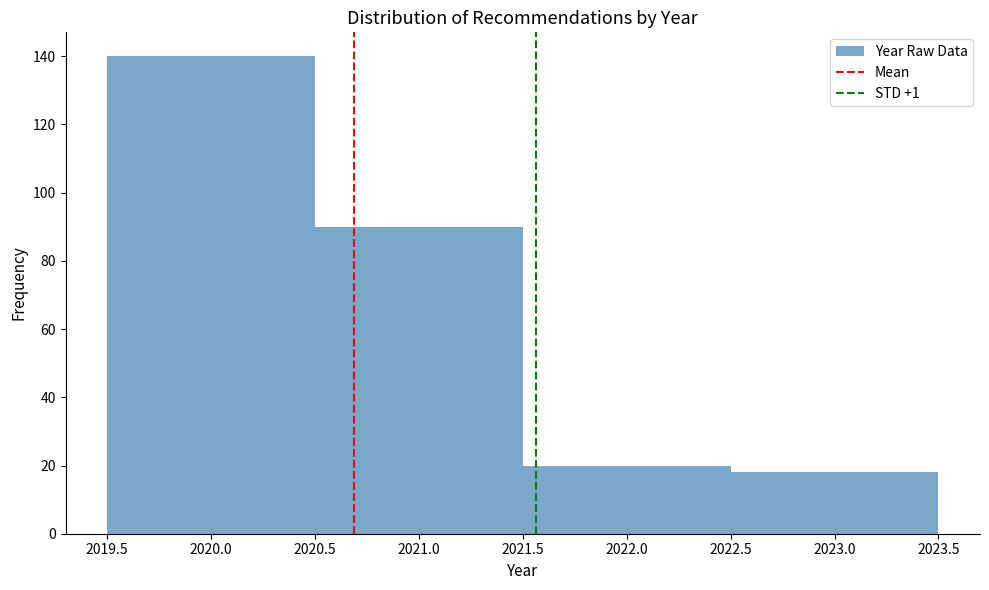

What is the height of the bar covering 2022.5 to 2023.5 on the x-axis? The values are not printed on the chart, so give them approximately, as read against the axis.

18